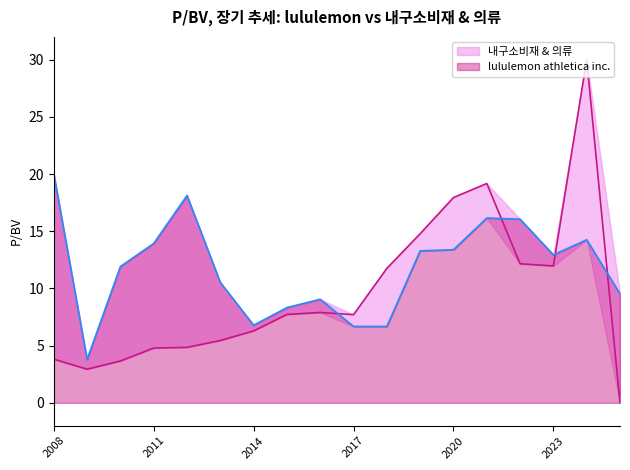

Is the value of lulu line at 11 greater than the value of sector line at 8?

Yes